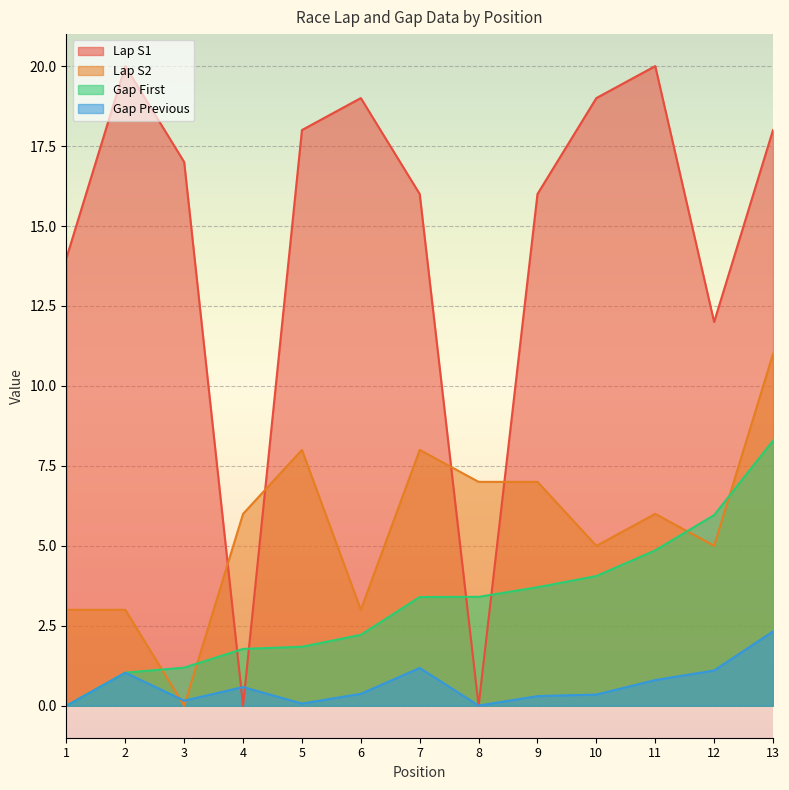

List the labels in order of Gap First value, largest first.

13, 12, 11, 10, 9, 8, 7, 6, 5, 4, 3, 2, 1